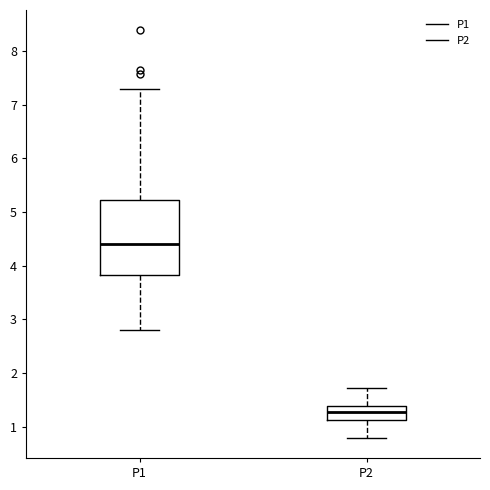

Where is the upper edge of the box for P2 on the y-axis? The values are not printed on the chart, so give them approximately, as read against the axis.

1.4